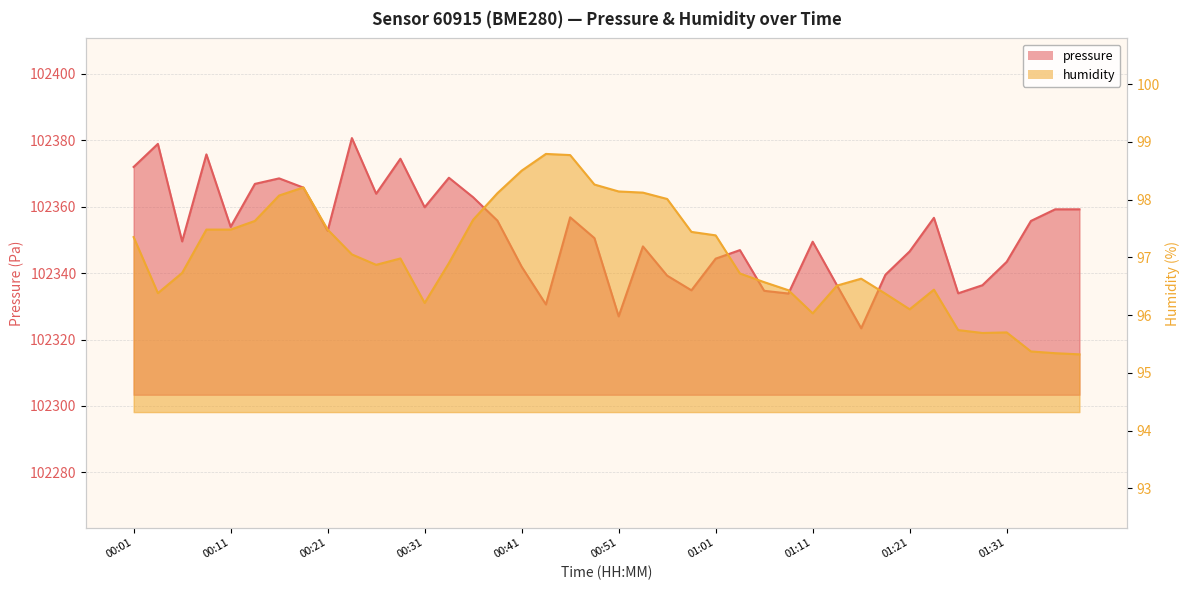

Which series has the widest spread of values?

pressure